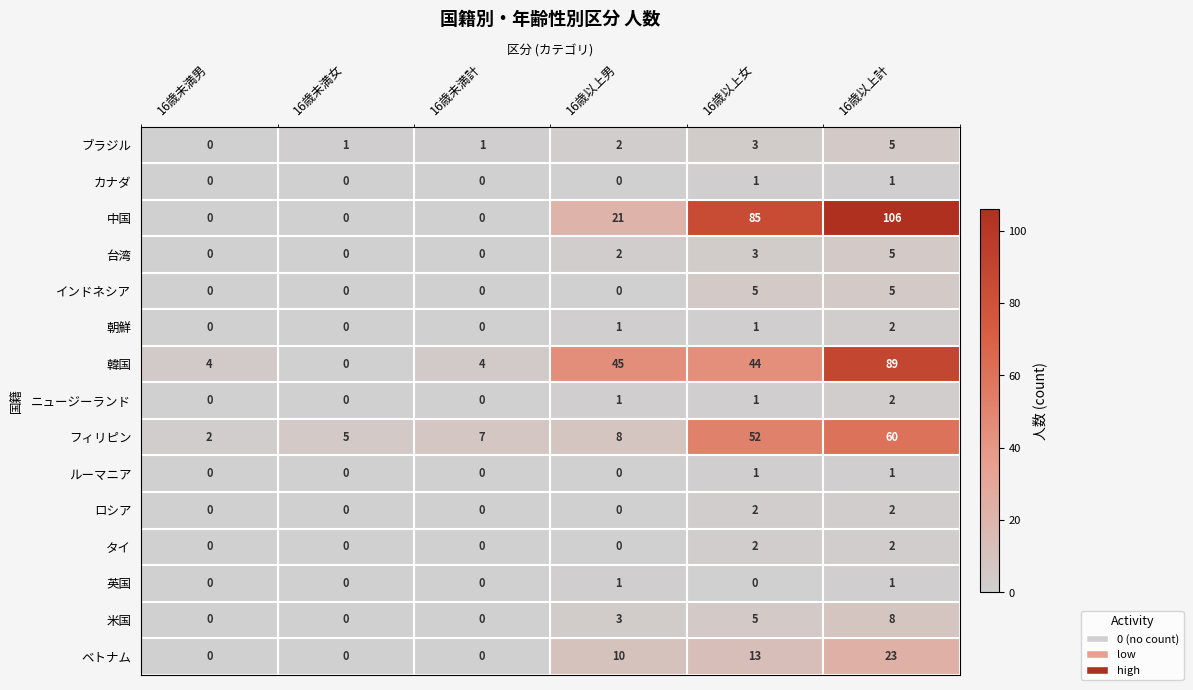

Which series has the widest spread of values?

中国